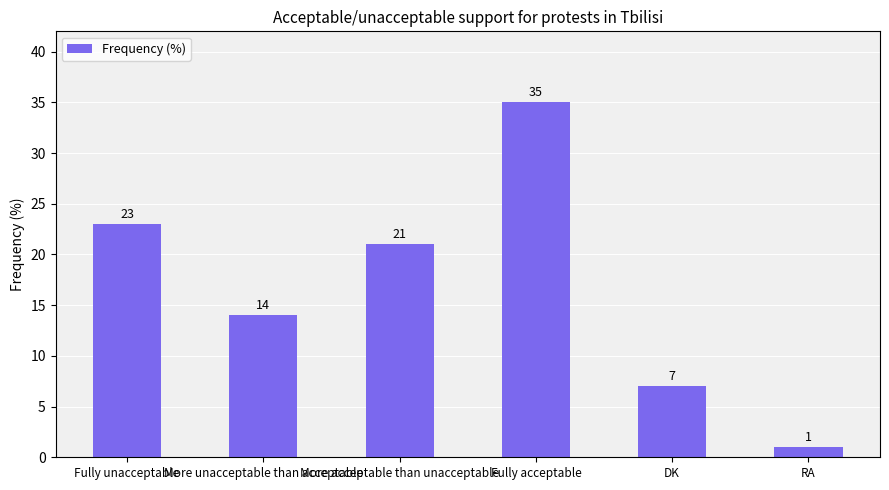

List the labels in order of value, smallest first.

RA, DK, More unacceptable than acceptable, More acceptable than unacceptable, Fully unacceptable, Fully acceptable